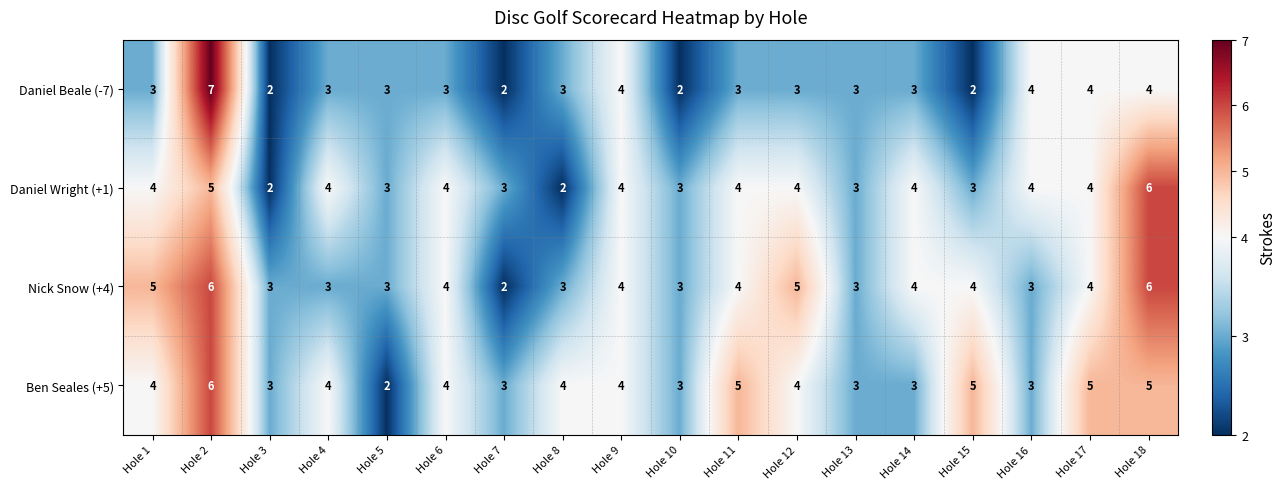

At which category is the sum across all series the highest?

Hole 2